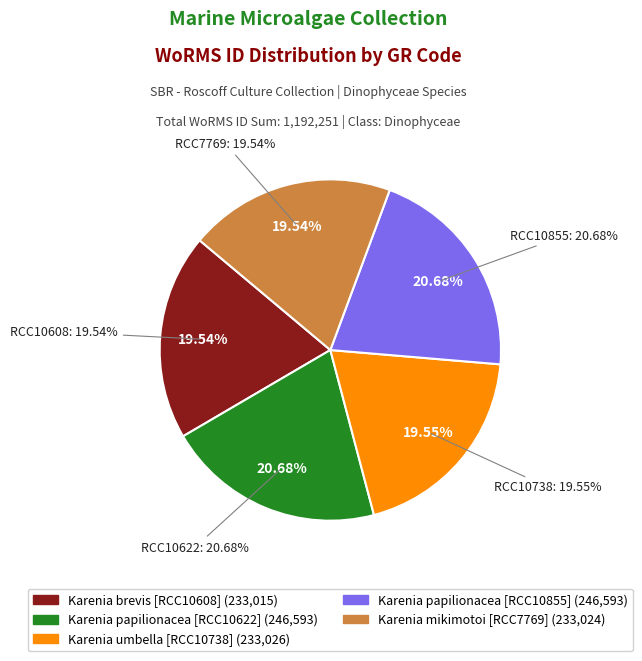

What percentage is NOT represented by RCC10608?

80.5%